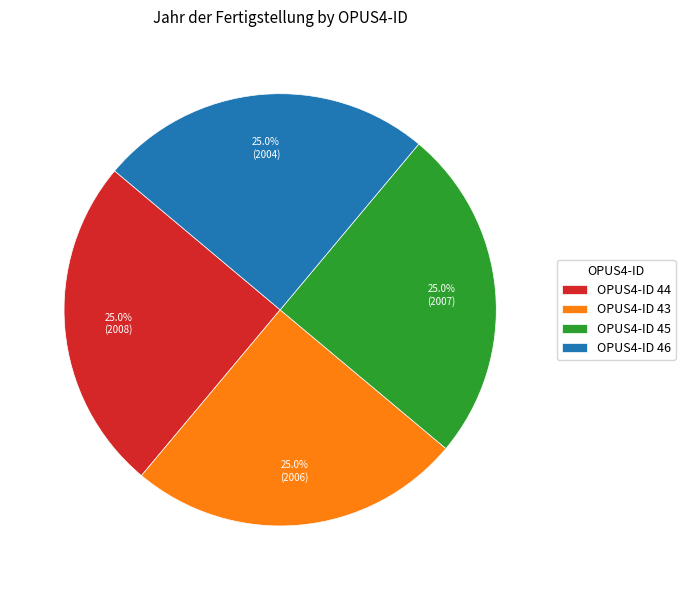

What percentage is NOT represented by OPUS4-ID 46?

75.0%